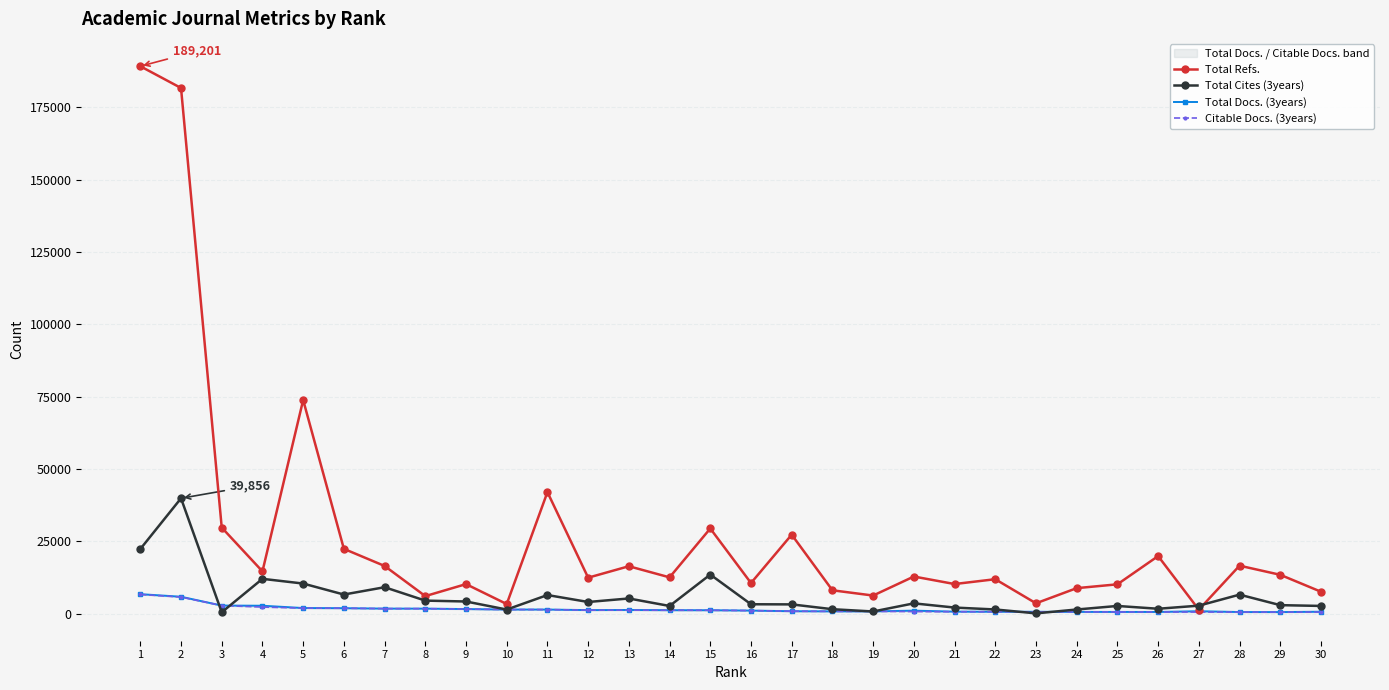

Which series changed the most between 6 and 21?

Total Refs.